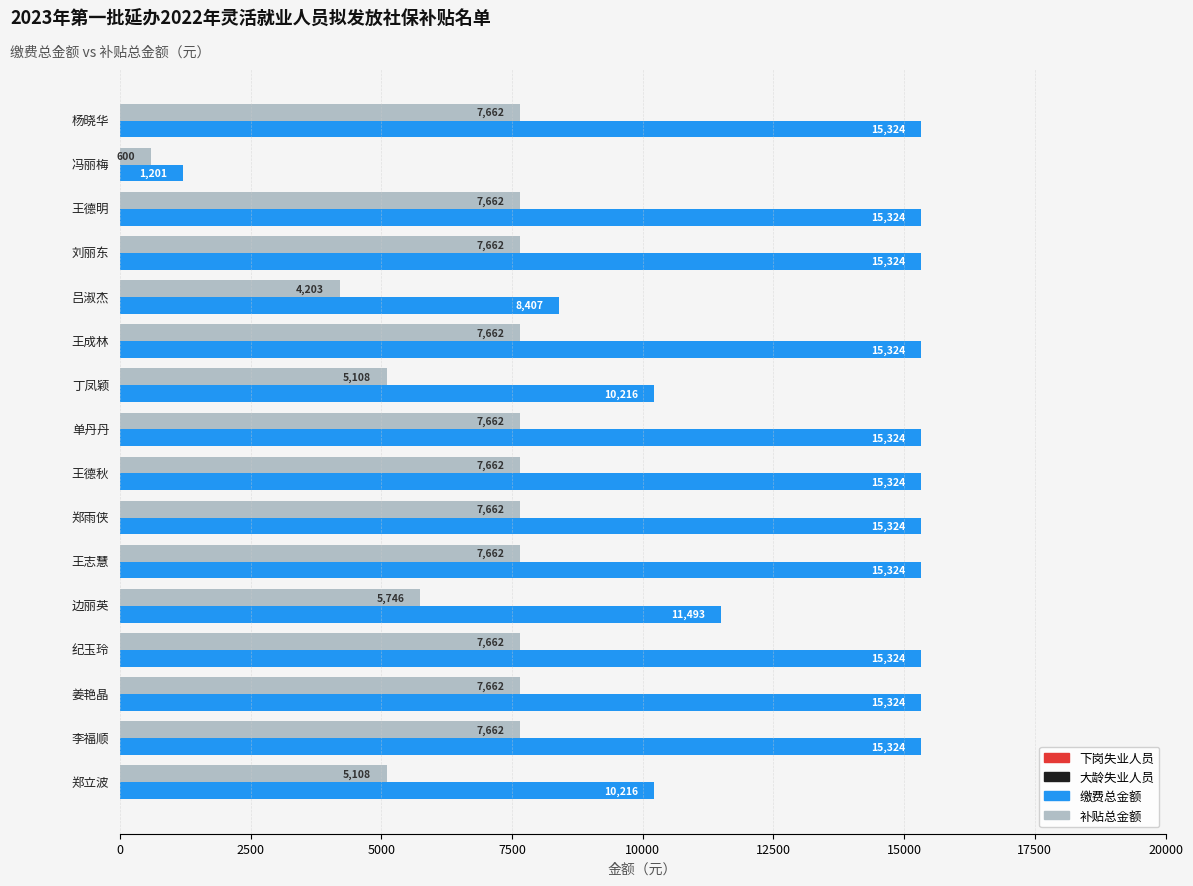

True or false: 补贴总金额 has a value of 2216.3 at 20000.

False